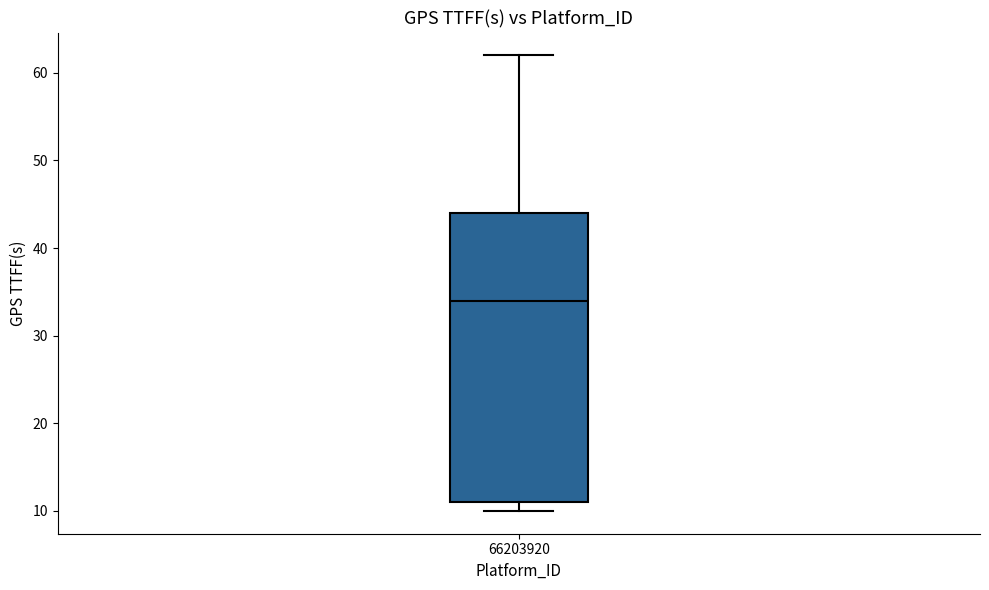

Transcribe this box plot: give where the median line is, the range the box spans, and where the two whiskers end, as read against the y-axis. The values are not printed on the chart, so give them approximately, as read against the axis.

median 34, box 11 to 44, whiskers 10 to 62